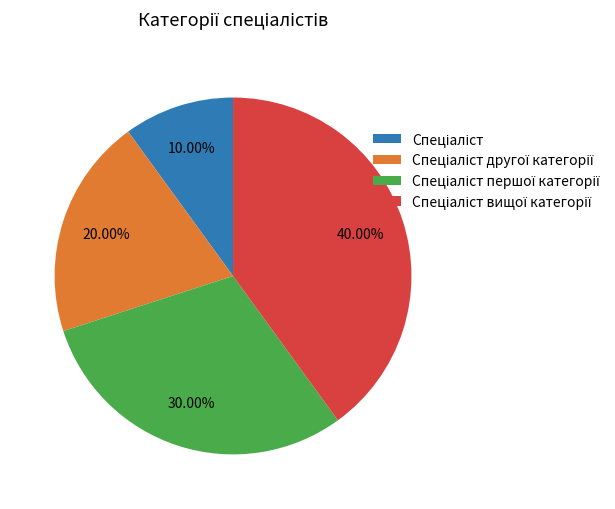

Is there a majority slice in this chart?

No